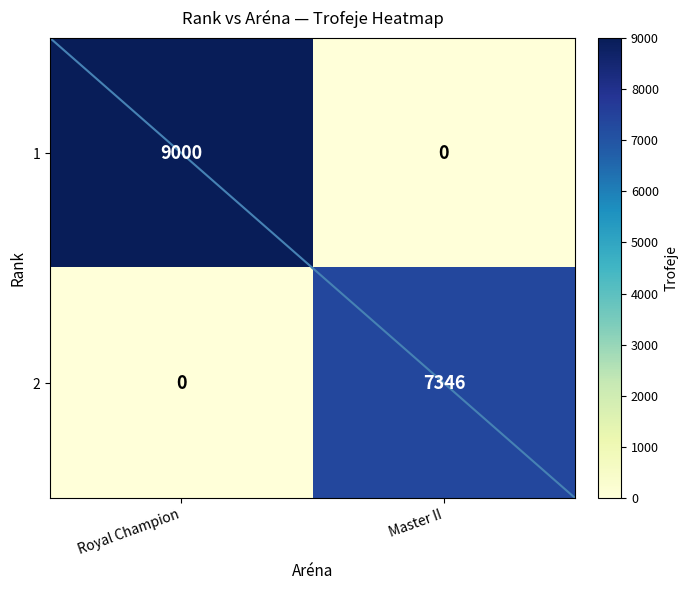

What is the spread (max minus min) of values at Master II?

7346